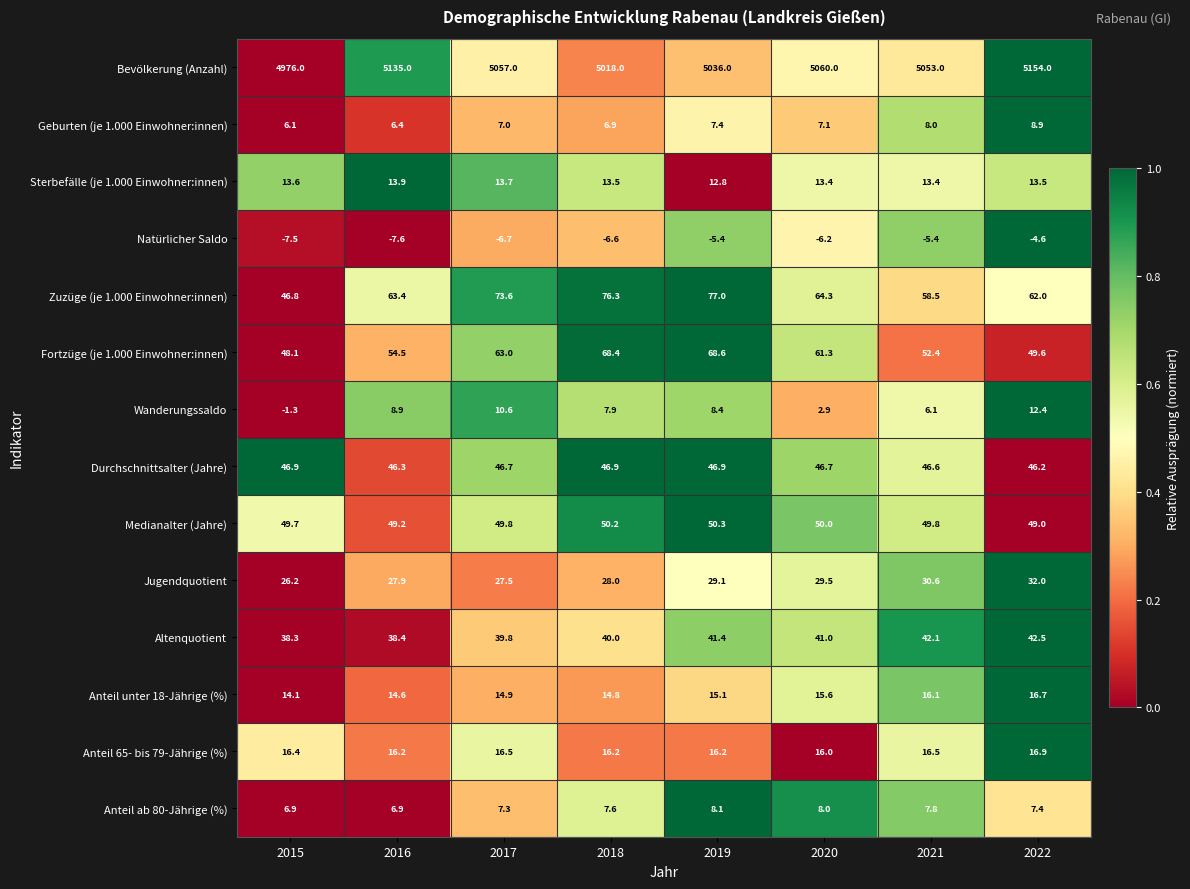

List the series in order of their peak value, lowest first.

Natürlicher Saldo, Anteil ab 80-Jährige (%), Geburten (je 1.000 Einwohner:innen), Wanderungssaldo, Sterbefälle (je 1.000 Einwohner:innen), Anteil unter 18-Jährige (%), Anteil 65- bis 79-Jährige (%), Jugendquotient, Altenquotient, Durchschnittsalter (Jahre), Medianalter (Jahre), Fortzüge (je 1.000 Einwohner:innen), Zuzüge (je 1.000 Einwohner:innen), Bevölkerung (Anzahl)